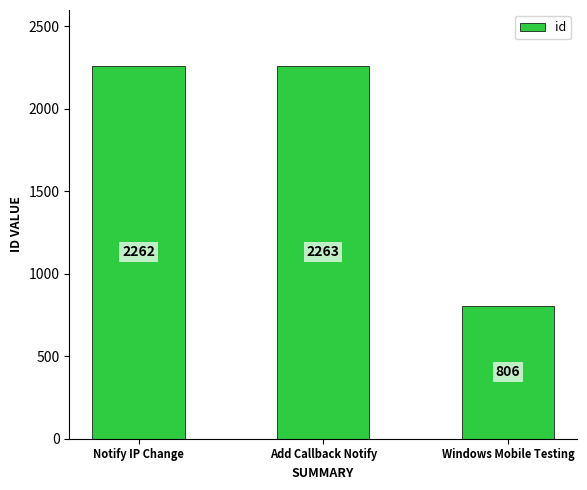

What is the difference between the maximum and minimum values?

1457